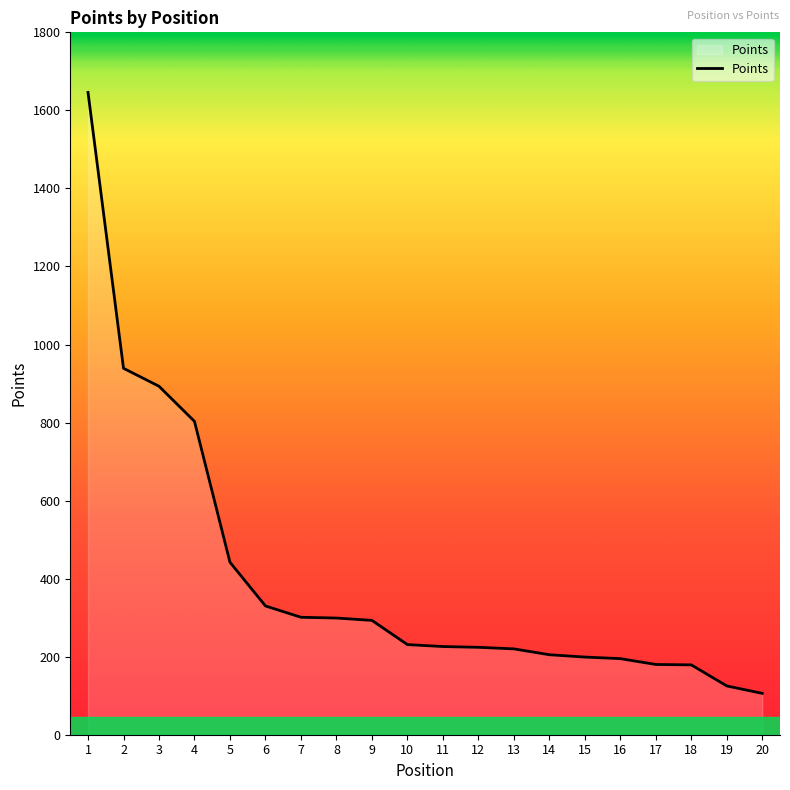

Read the value at 17, to the nearest 10.

180